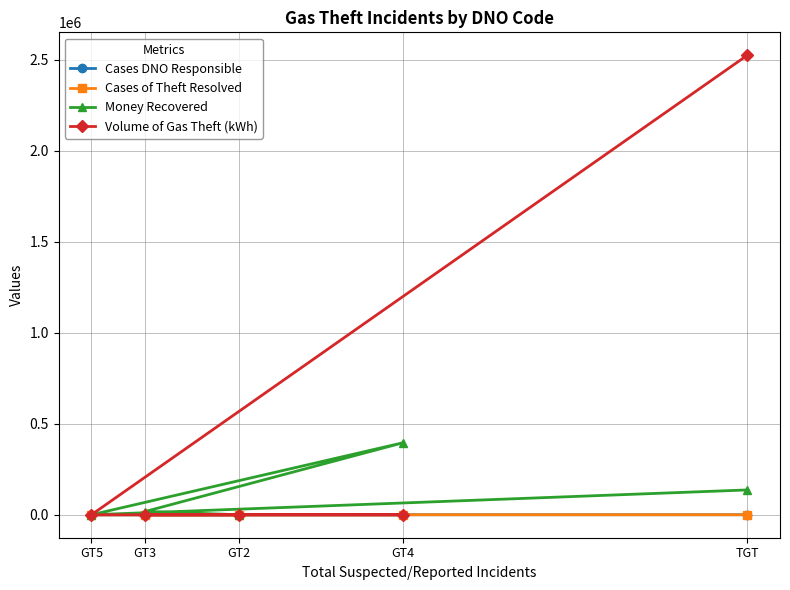

The Cases DNO Responsible series shows 31.0 at TGT. True or false?

True